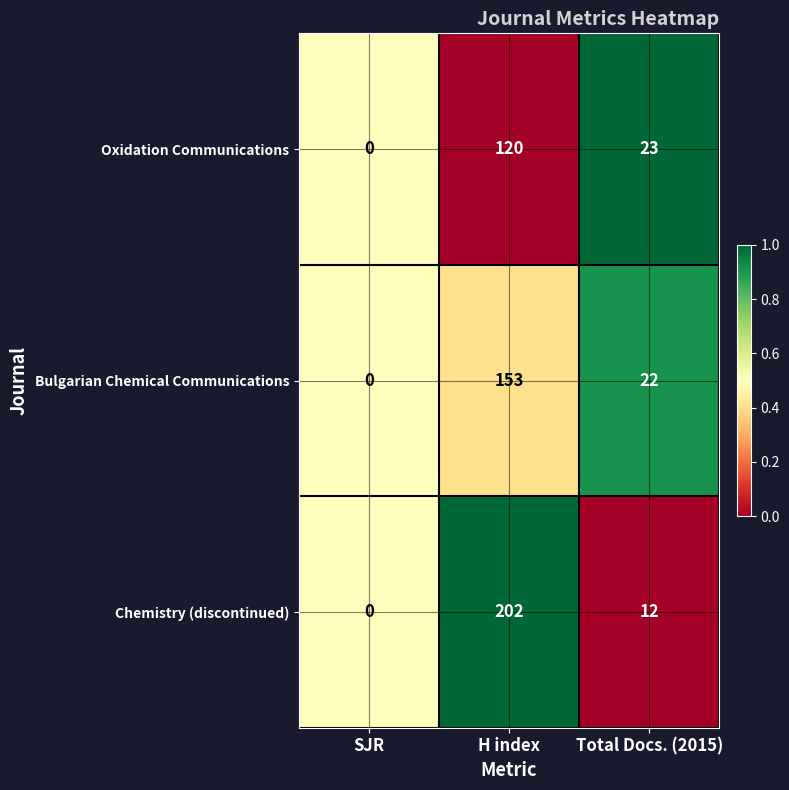

At which category is the sum across all series the highest?

H index